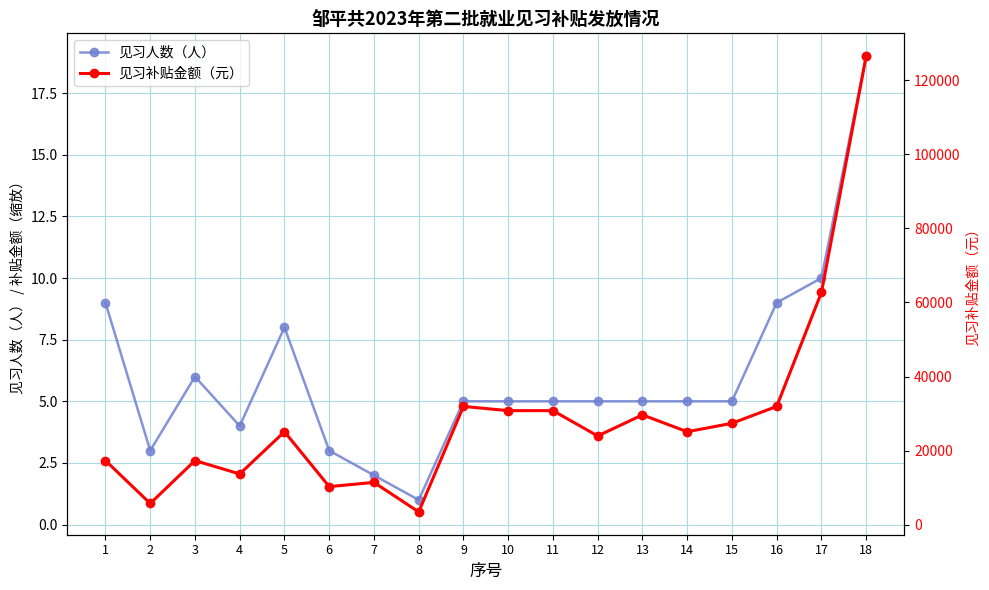

Does the chart have visible grid lines?

Yes